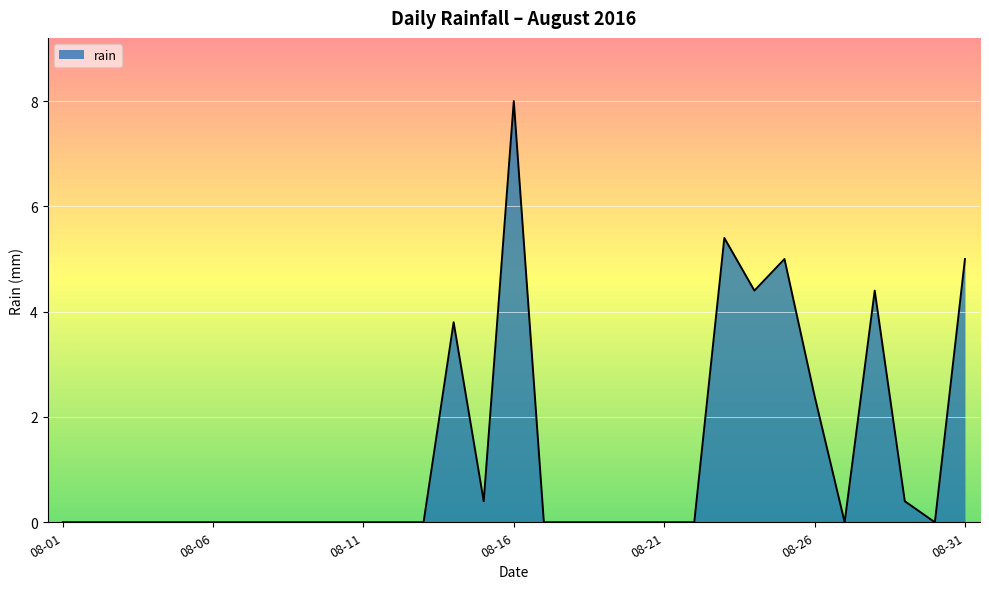

What is the maximum value shown in the chart?

8.0